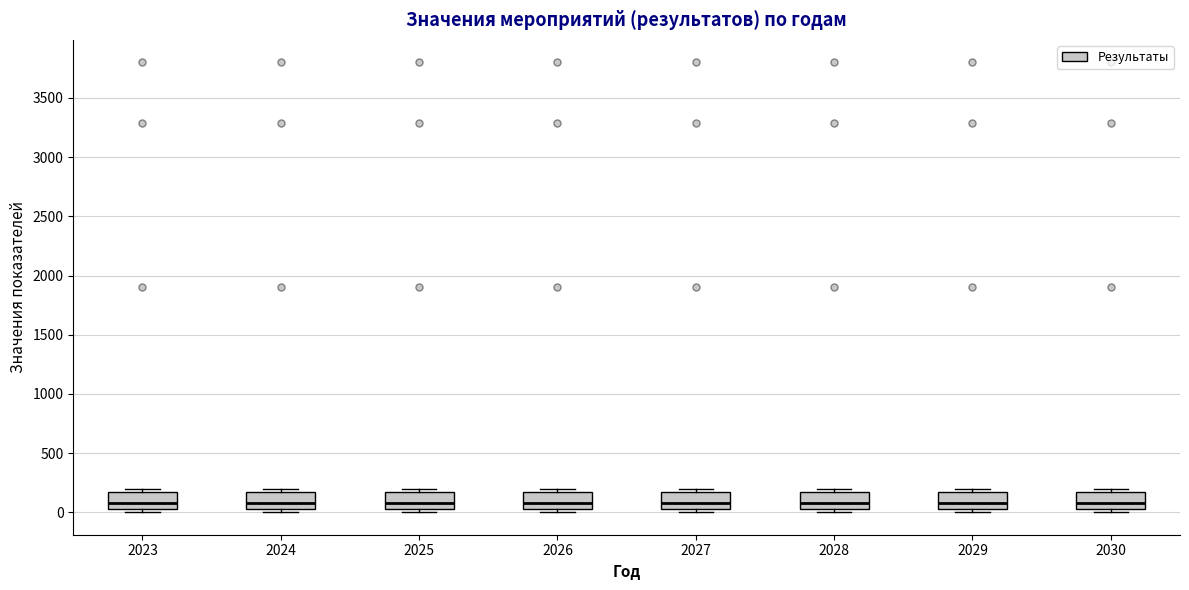

Reading left to right, transcribe this box plot: for each box, give where its median line is, the range the box spans, and where its two whiskers end, as read against the y-axis. The values are not printed on the chart, so give them approximately, as read against the axis.

2023: median 100, box 50 to 150, whiskers 0 to 200
2024: median 100, box 50 to 150, whiskers 0 to 200
2025: median 100, box 50 to 150, whiskers 0 to 200
2026: median 100, box 50 to 150, whiskers 0 to 200
2027: median 100, box 50 to 150, whiskers 0 to 200
2028: median 100, box 50 to 150, whiskers 0 to 200
2029: median 100, box 50 to 150, whiskers 0 to 200
2030: median 100, box 50 to 150, whiskers 0 to 200